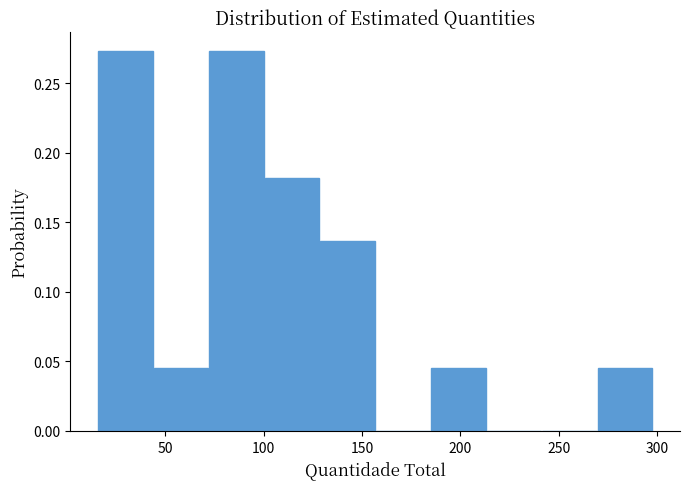

Reading left to right, transcribe this chart: for each bar, give the range it covers on the x-axis and its height. Neither the bar edges nor the heights are printed on the chart, so give them approximately, as read against the axes.

15 to 45: 0.275
45 to 70: 0.045
70 to 100: 0.275
100 to 130: 0.180
130 to 155: 0.135
155 to 185: 0
185 to 215: 0.045
215 to 240: 0
240 to 270: 0
270 to 300: 0.045